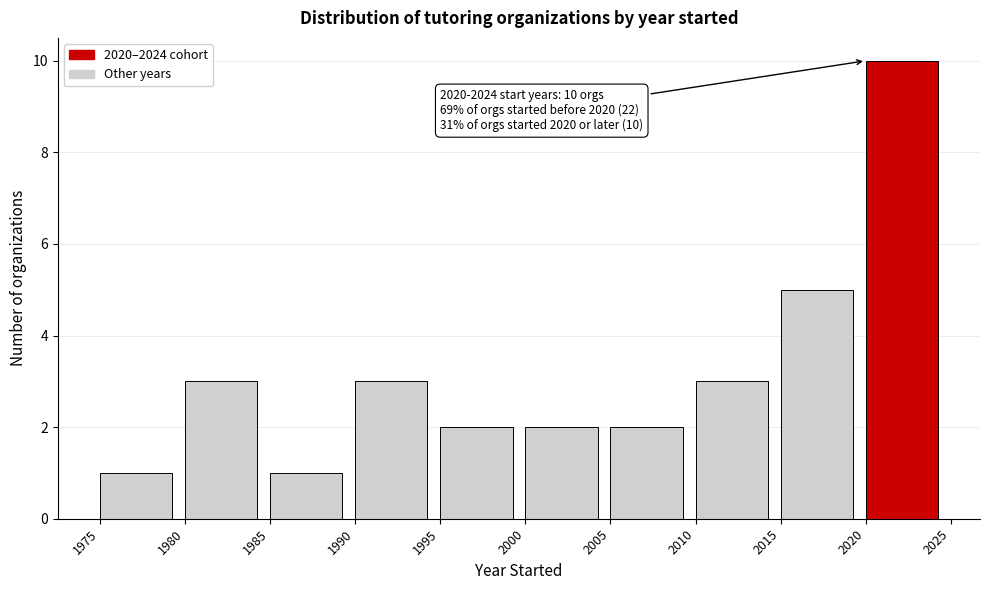

Over which range of the x-axis is the bar tallest?

2020 to 2025